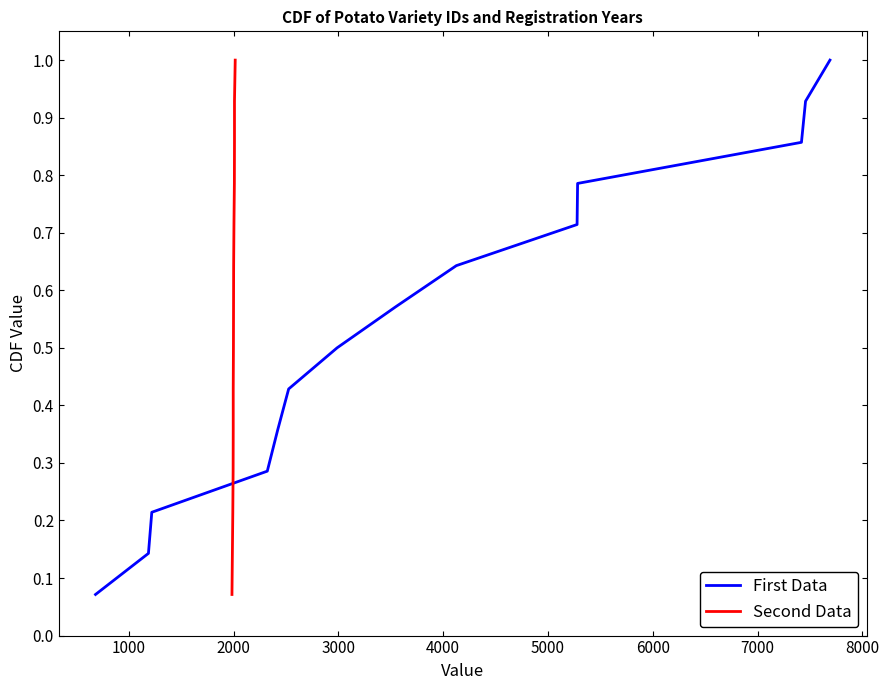

Does the chart display data point markers on the line(s)?

No